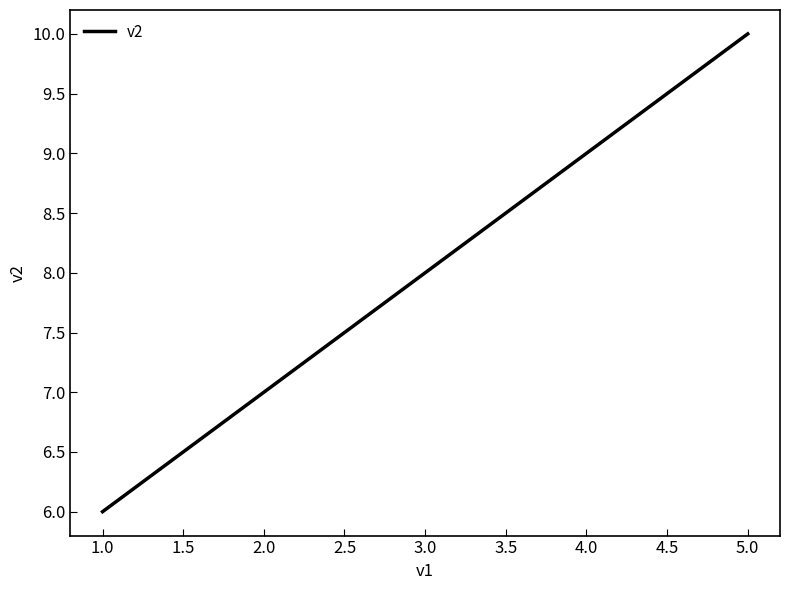

Is it true that the value at 2.0 is 5?

False